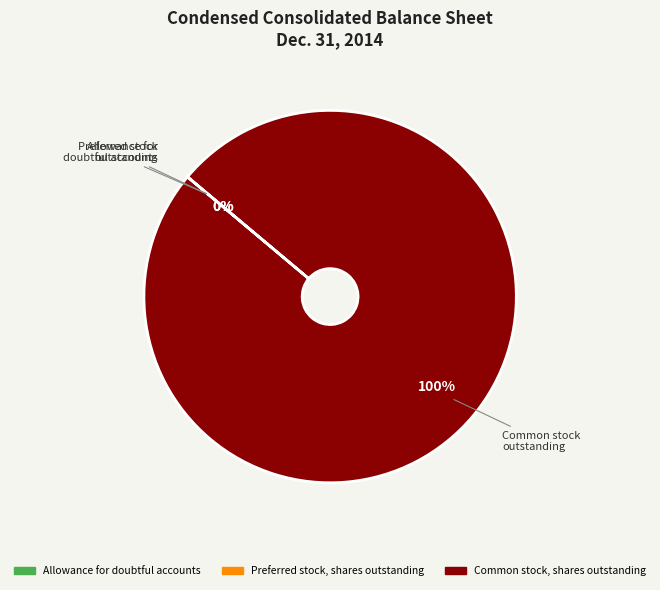

To the nearest percent, what portion does Common stock, shares outstanding represent?

100%